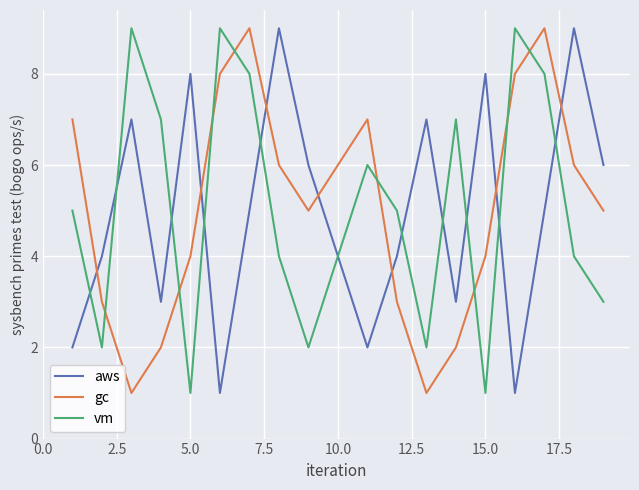

What is the difference between the maximum and minimum values in the vm series?

8